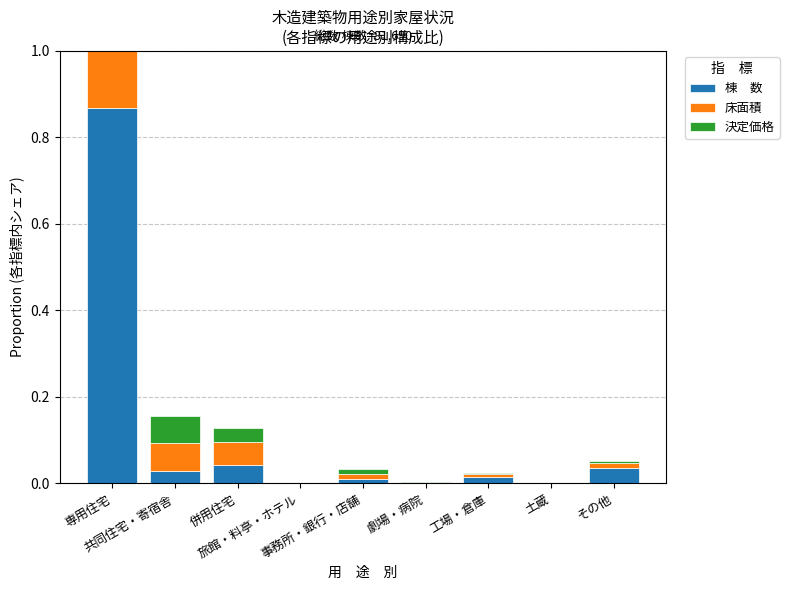

Is it true that 決定価格 equals 0.0 at 併用住宅?

True